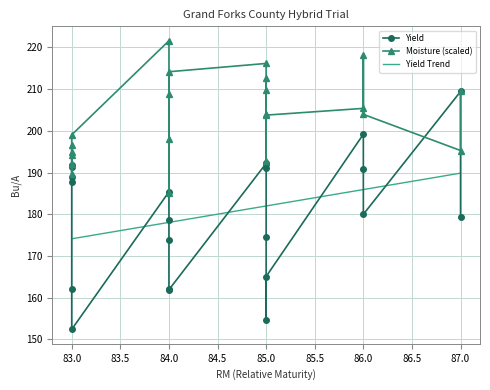

True or false: Yield Trend has more than 2 interior local peaks.

False